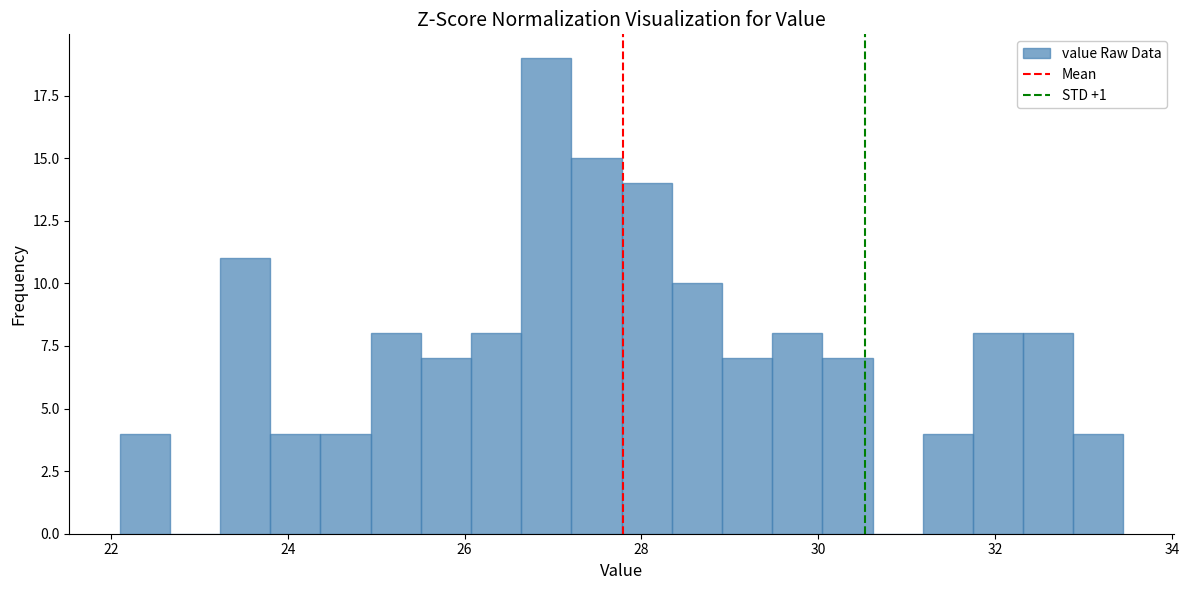

Read against the x-axis, roughly where is the centre of the tallest bar?

27.0